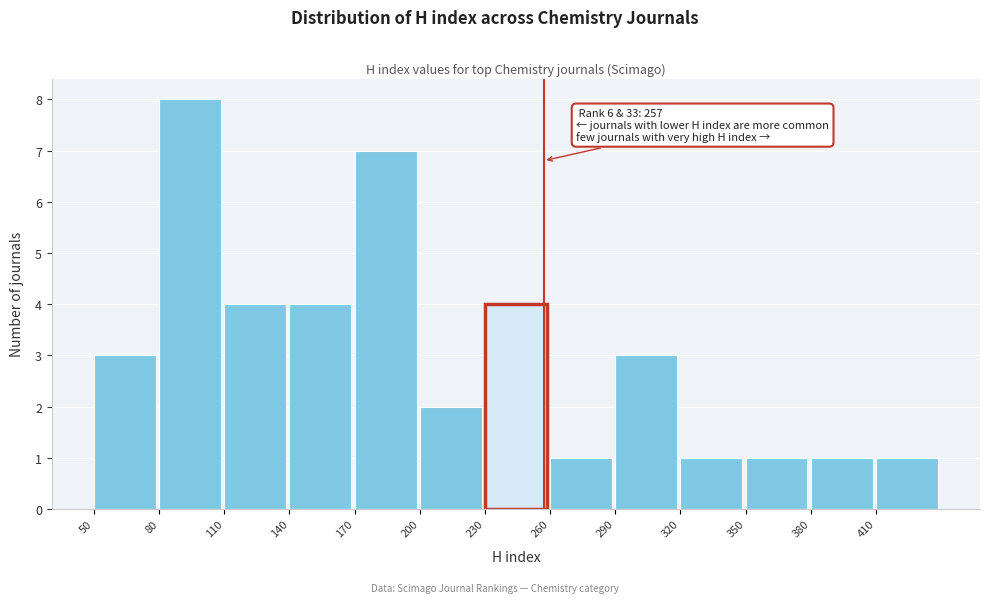

Which range on the x-axis has the tallest bar?

80 to 110